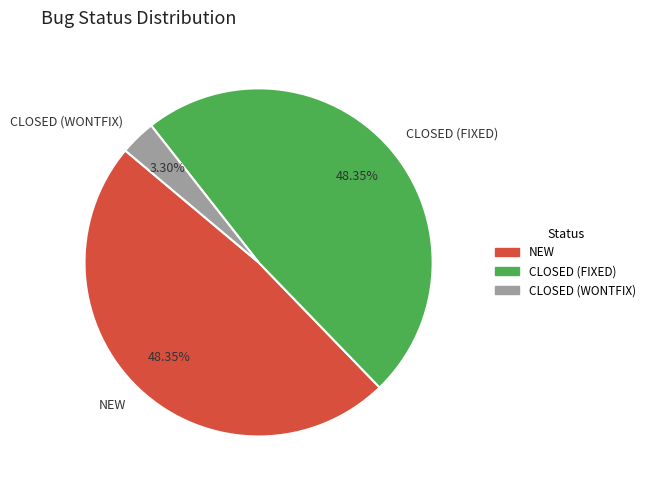

To the nearest percent, what is the average slice percentage?

33%